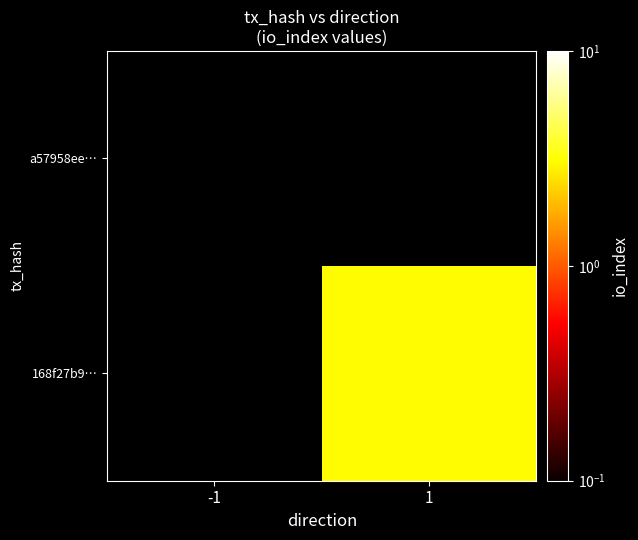

What is the total value across all series at -1?

0.1